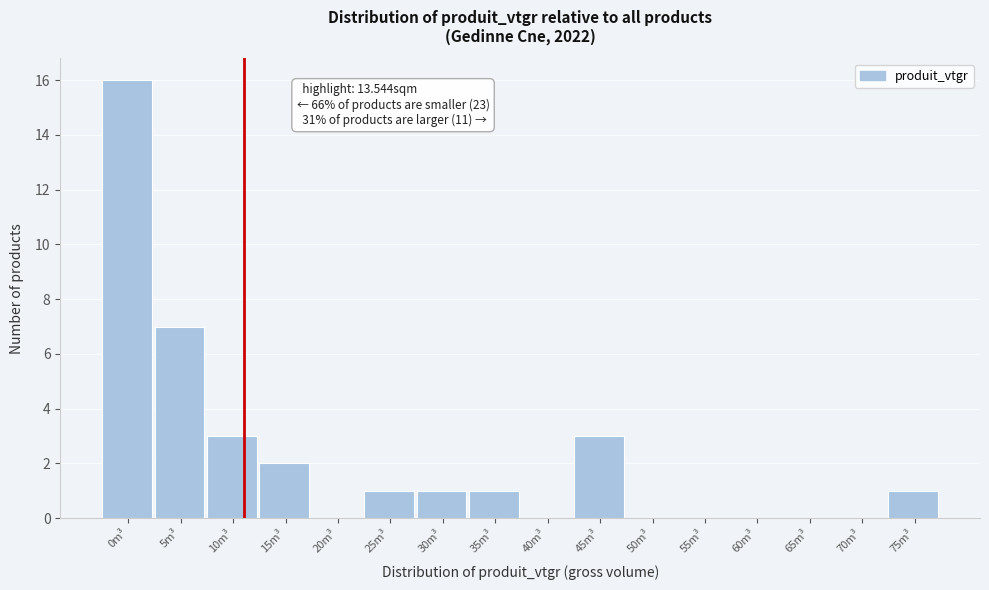

Reading left to right, what are all the values shown in this chart?

0m³=16	5m³=7	10m³=3	15m³=2	20m³=0	25m³=1	30m³=1	35m³=1	40m³=0	45m³=3	50m³=0	55m³=0	60m³=0	65m³=0	70m³=0	75m³=1